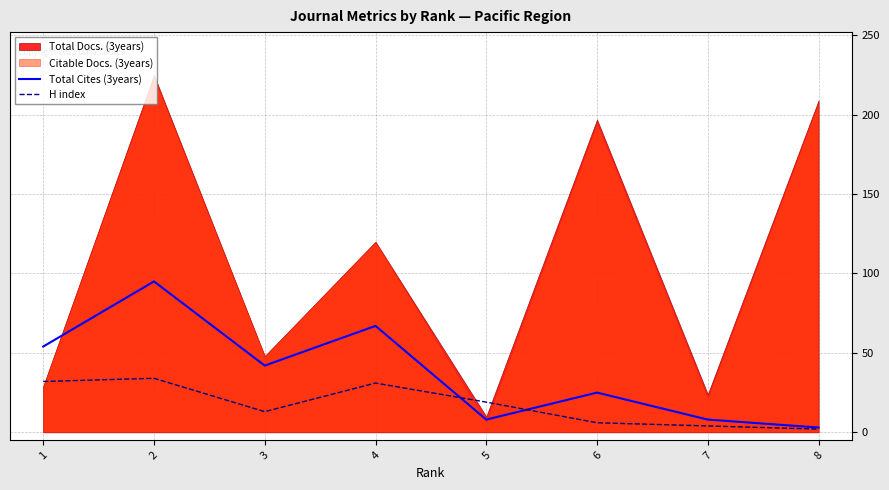

Is it true that H index equals 4 at 7?

True